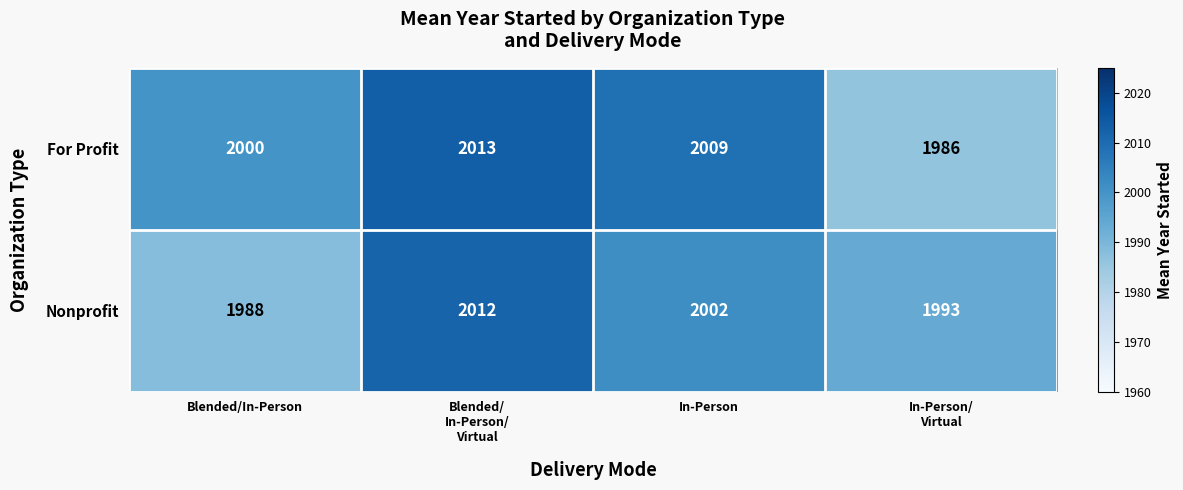

The value of Nonprofit at Blended/In-Person is 1988. True or false?

True